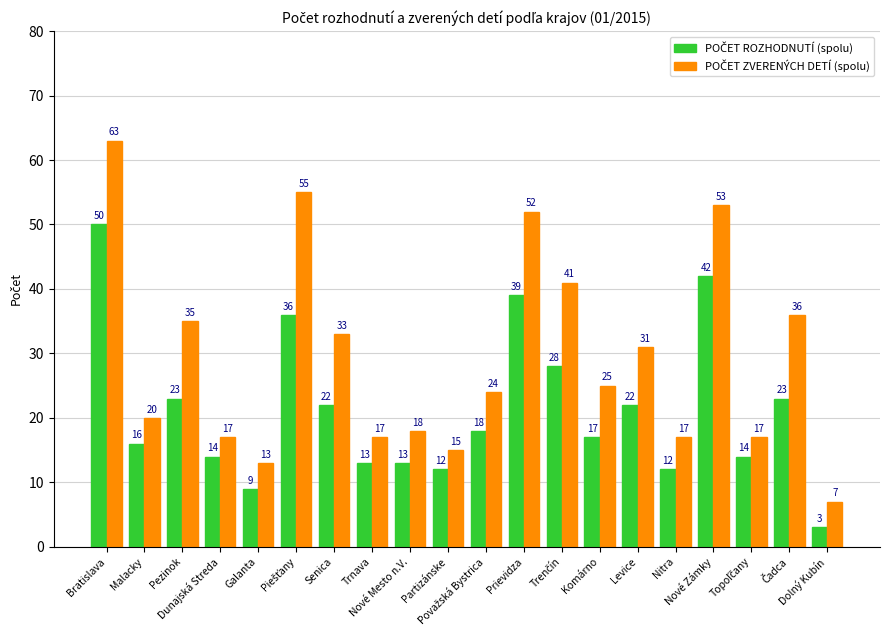

What is the difference between the POČET ROZHODNUTÍ (spolu) values at Dunajská Streda and Trenčín?

14